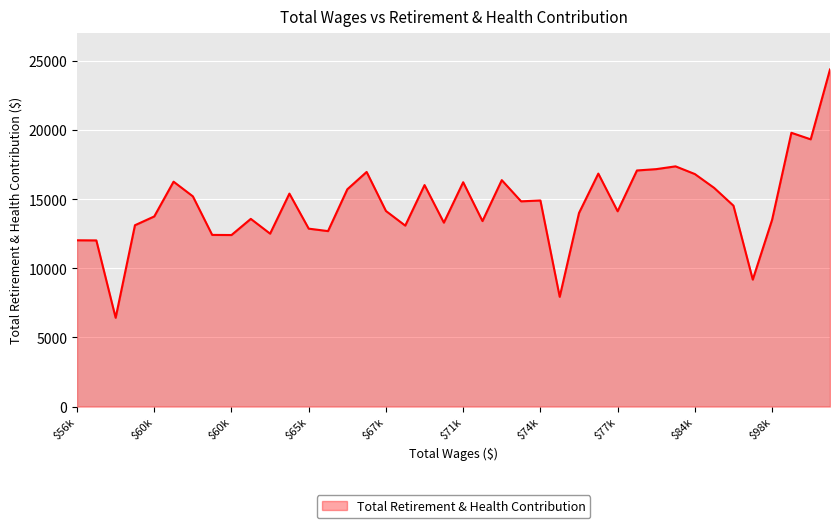

What is the smallest value displayed?

6421